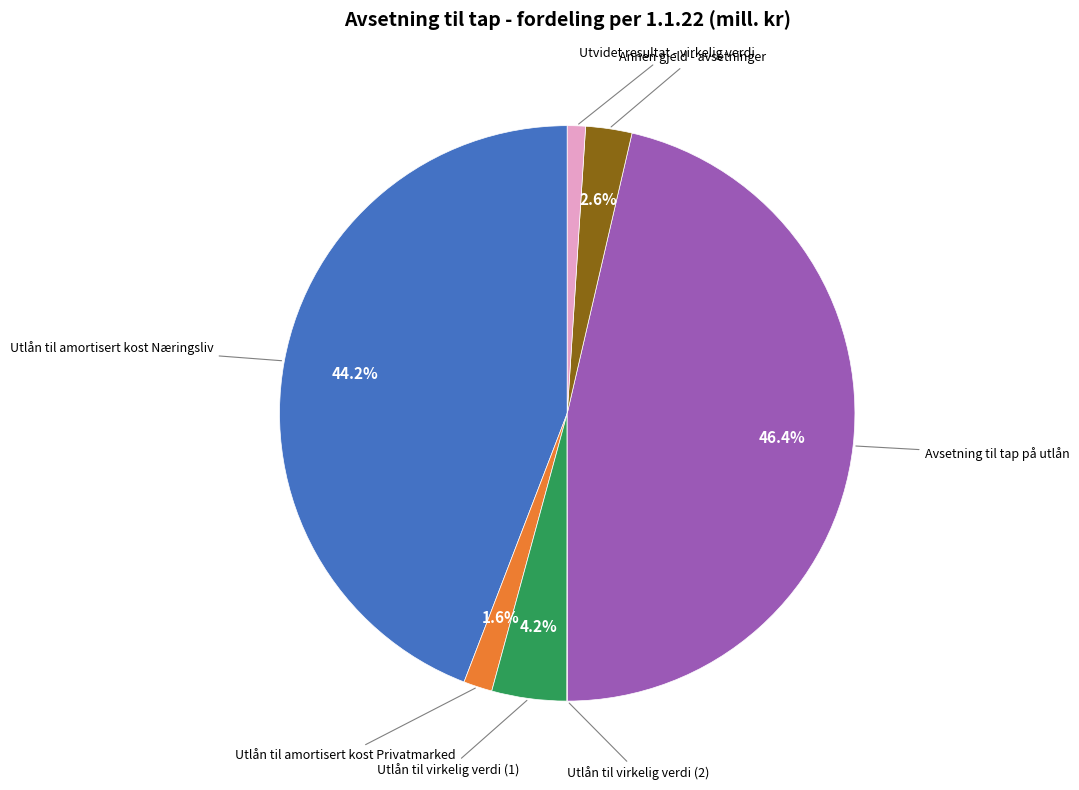

Is there a majority slice in this chart?

No